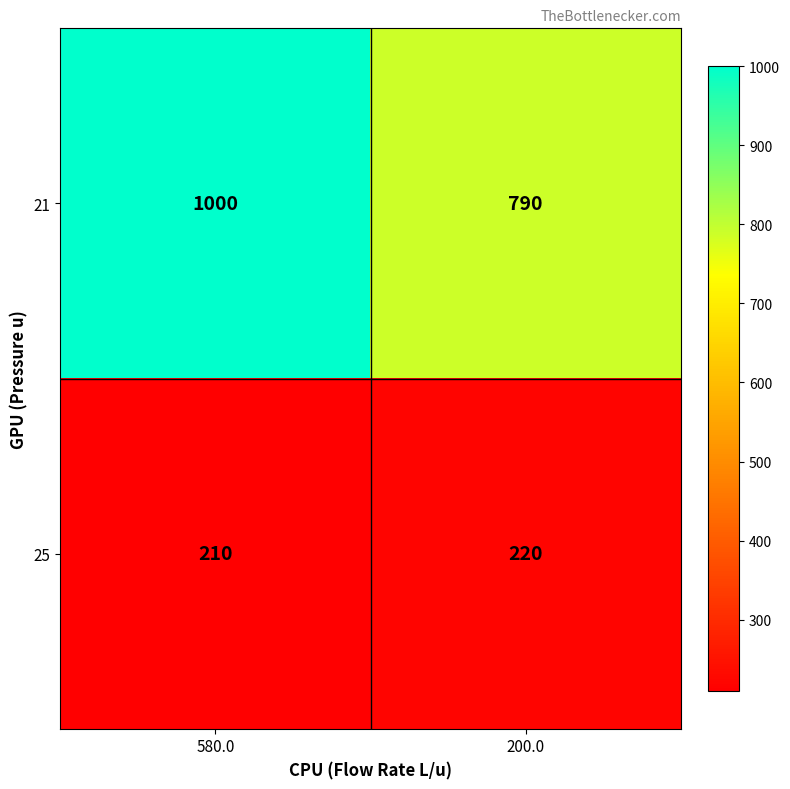

Count the number of data series in this chart.

2